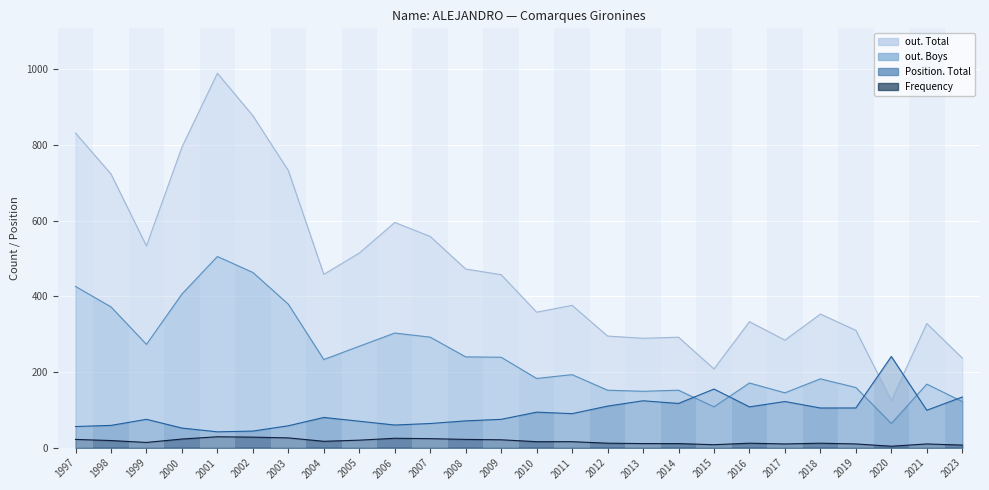

List the labels in order of out. Boys value, smallest first.

2020, 2015, 2023, 2017, 2013, 2012, 2014, 2019, 2021, 2016, 2018, 2010, 2011, 2004, 2009, 2008, 2005, 1999, 2007, 2006, 1998, 2003, 2000, 1997, 2002, 2001